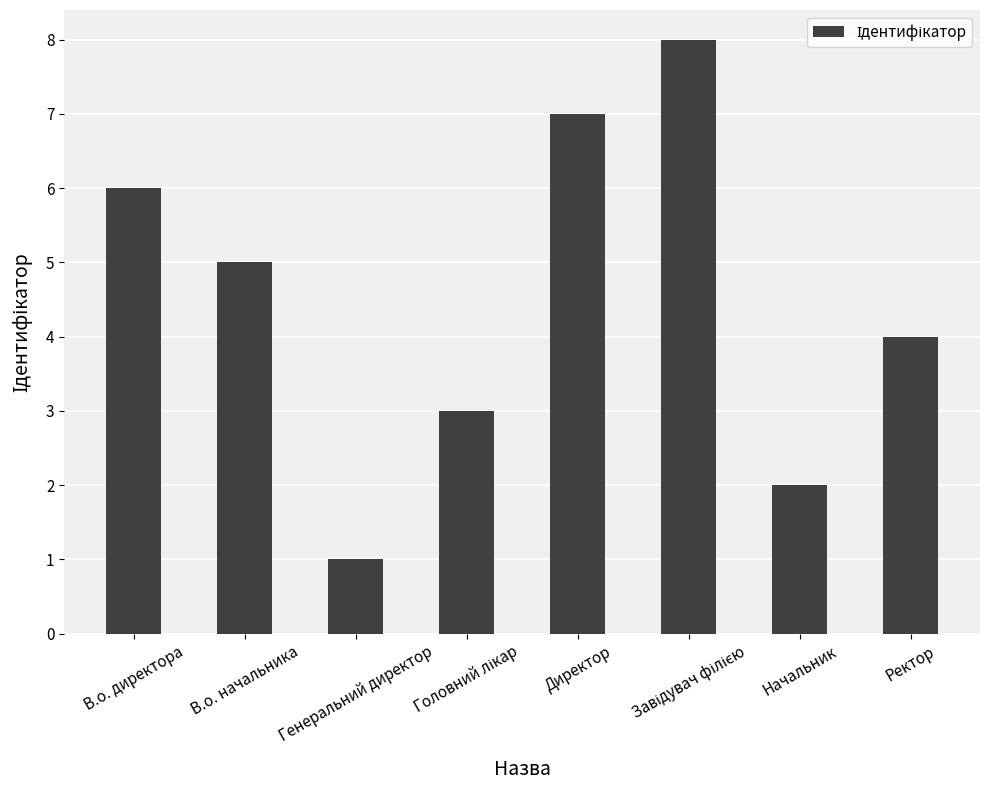

What is the maximum value shown in the chart?

8